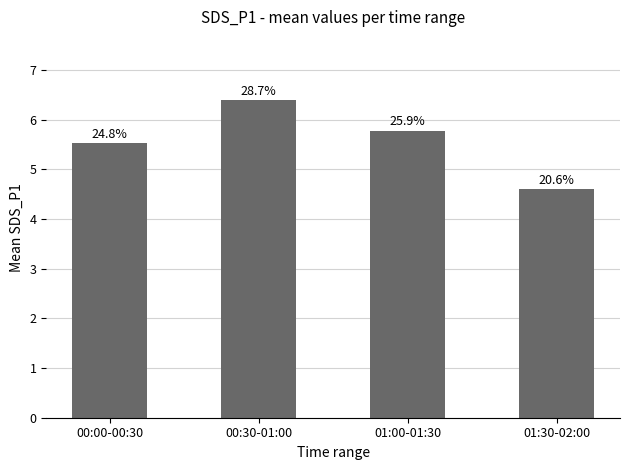

Does the chart contain any negative values?

No